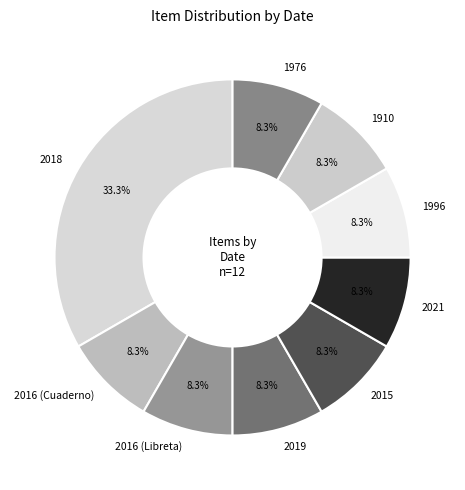

Count the number of slices in the pie.

9